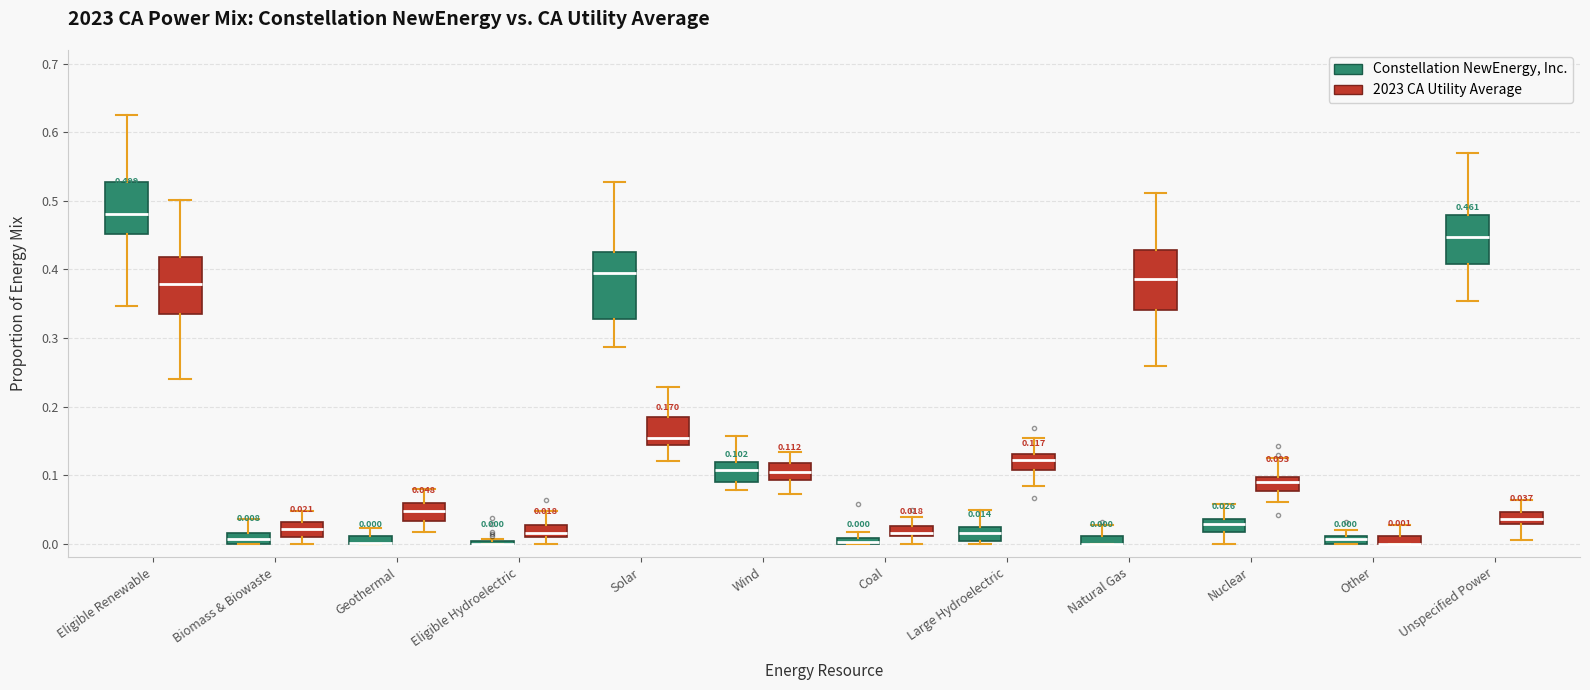

Which box is the tallest, from its lower edge to its upper edge?

Solar (Constellation NewEnergy, Inc.)